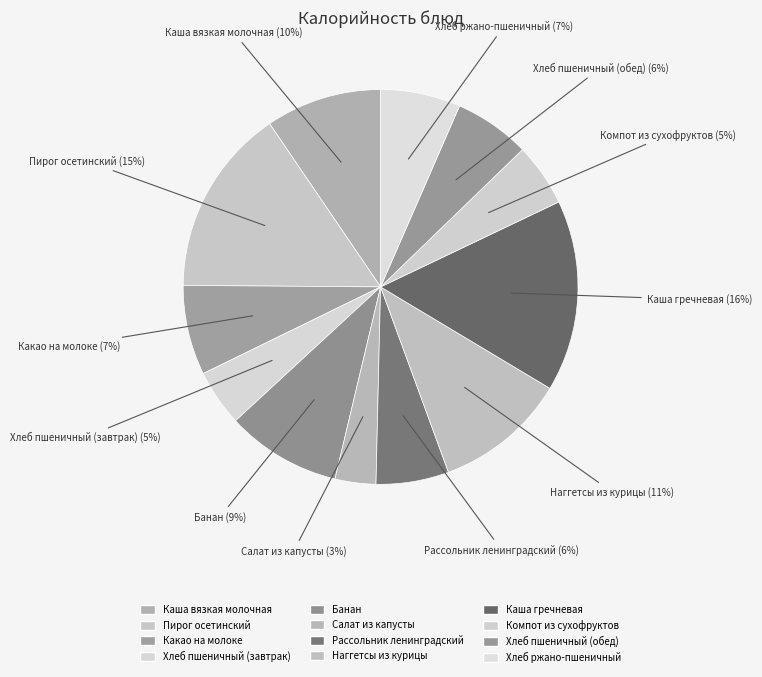

How much of the chart is everything except Салат из капусты?

96.7%